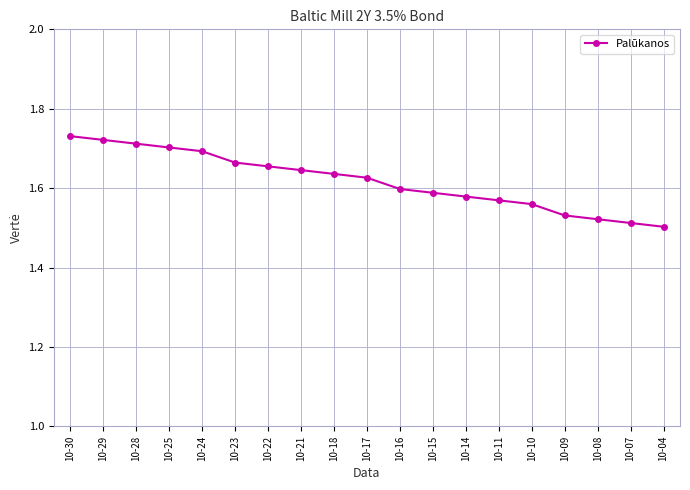

Between 10-22 and 10-25, which is larger?

10-25